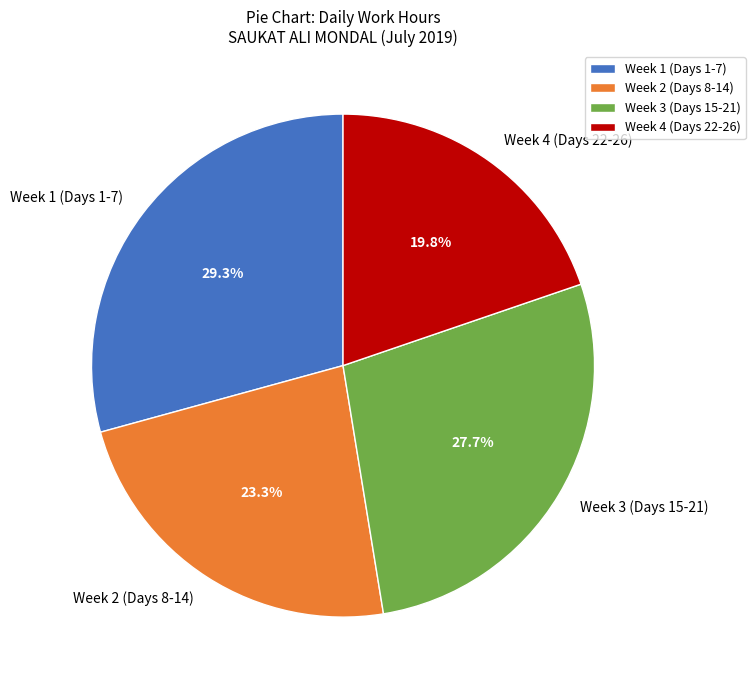

Do Week 1 (Days 1-7) and Week 3 (Days 15-21) together represent more than half of the pie?

Yes